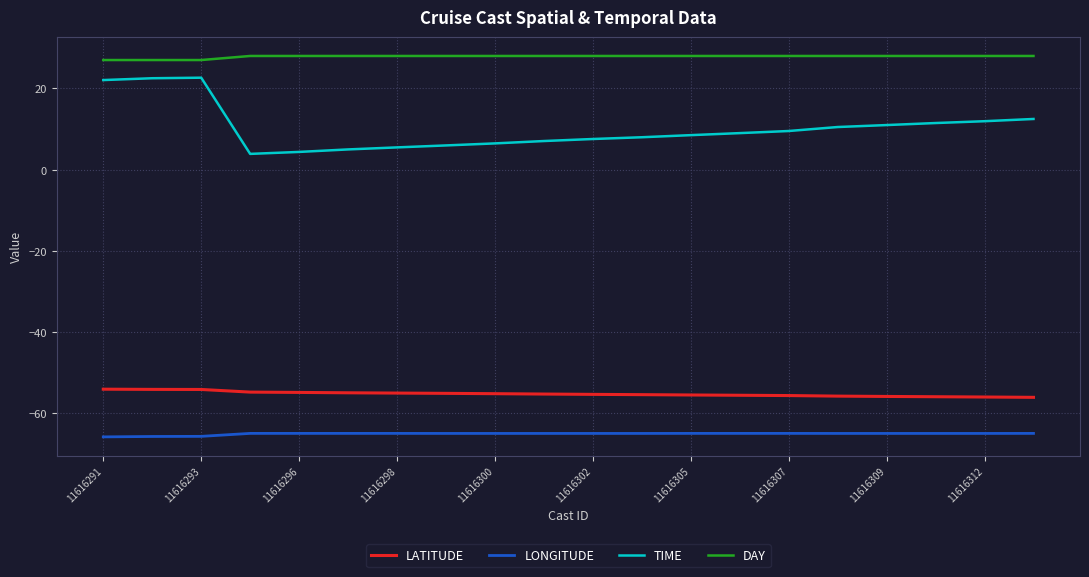

Which series has the widest spread of values?

TIME